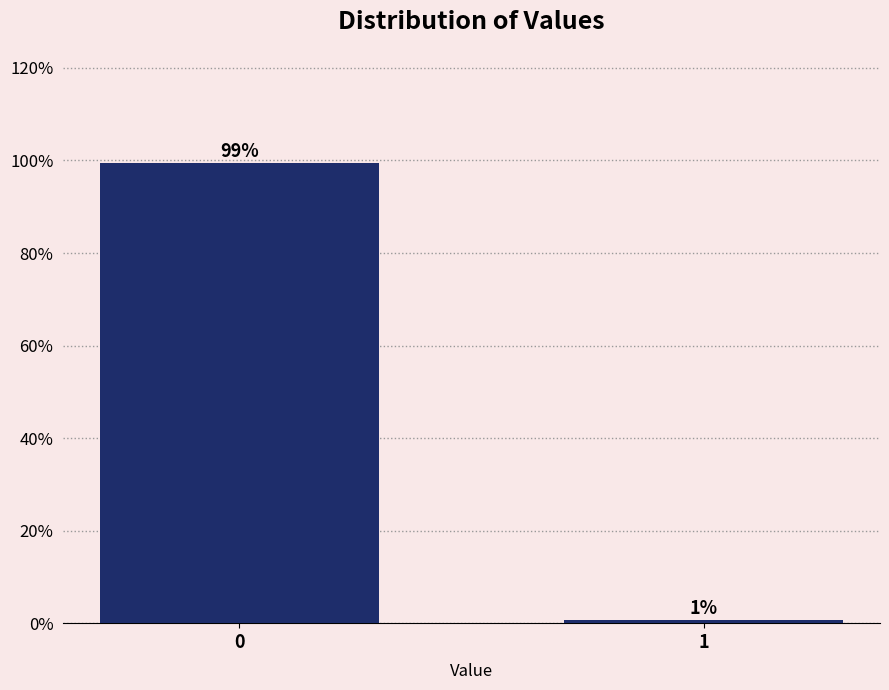

What is the value of the 1st bar from the left?

99.4